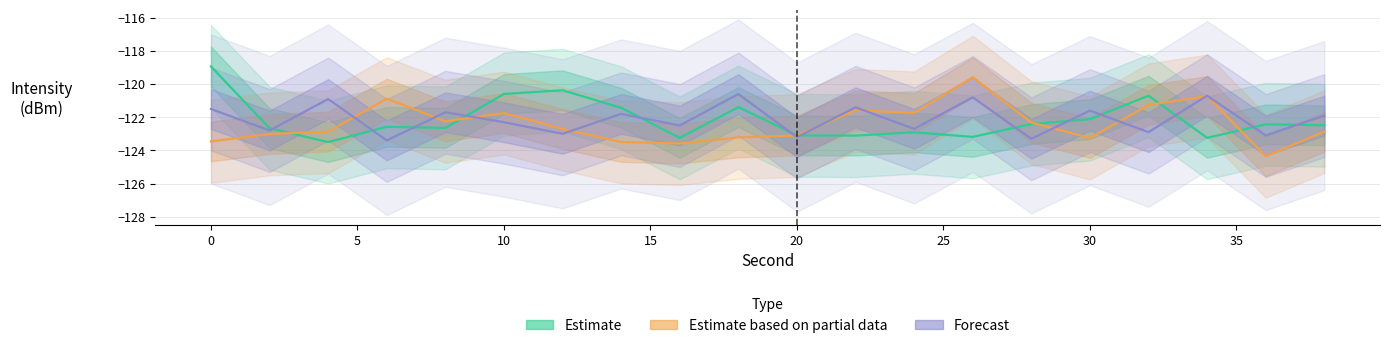

Does the chart display data point markers on the line(s)?

No